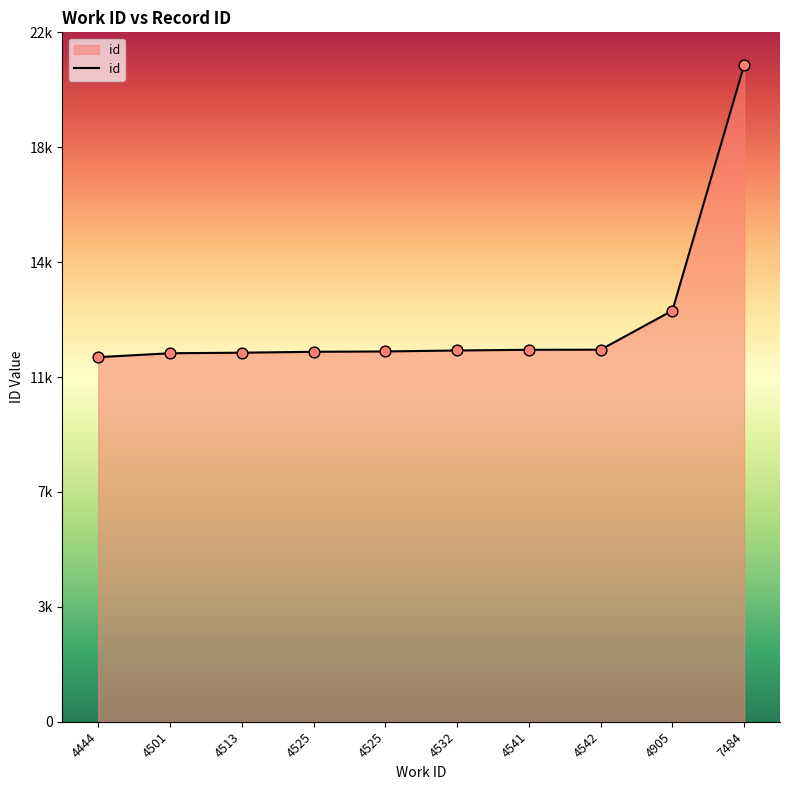

What is the ratio of the value at 4905 to the value at 4532?

1.1